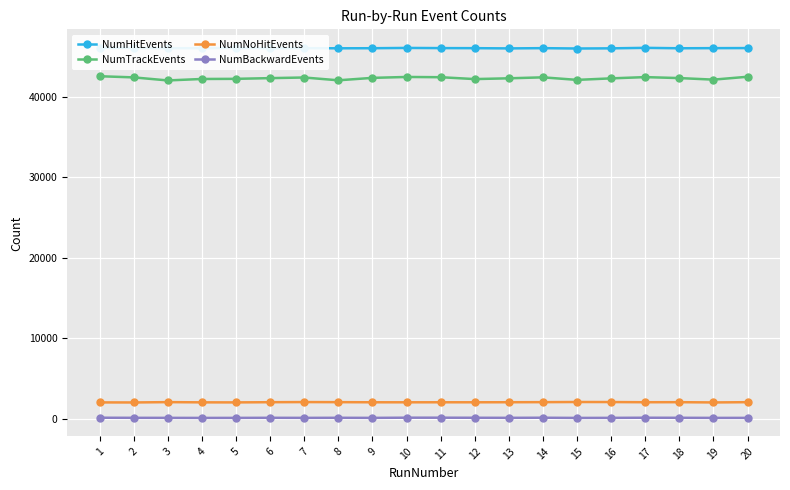

Rank the categories by NumBackwardEvents value from highest to lowest.

10, 11, 1, 14, 17, 12, 8, 18, 6, 2, 13, 3, 16, 7, 9, 20, 5, 19, 4, 15